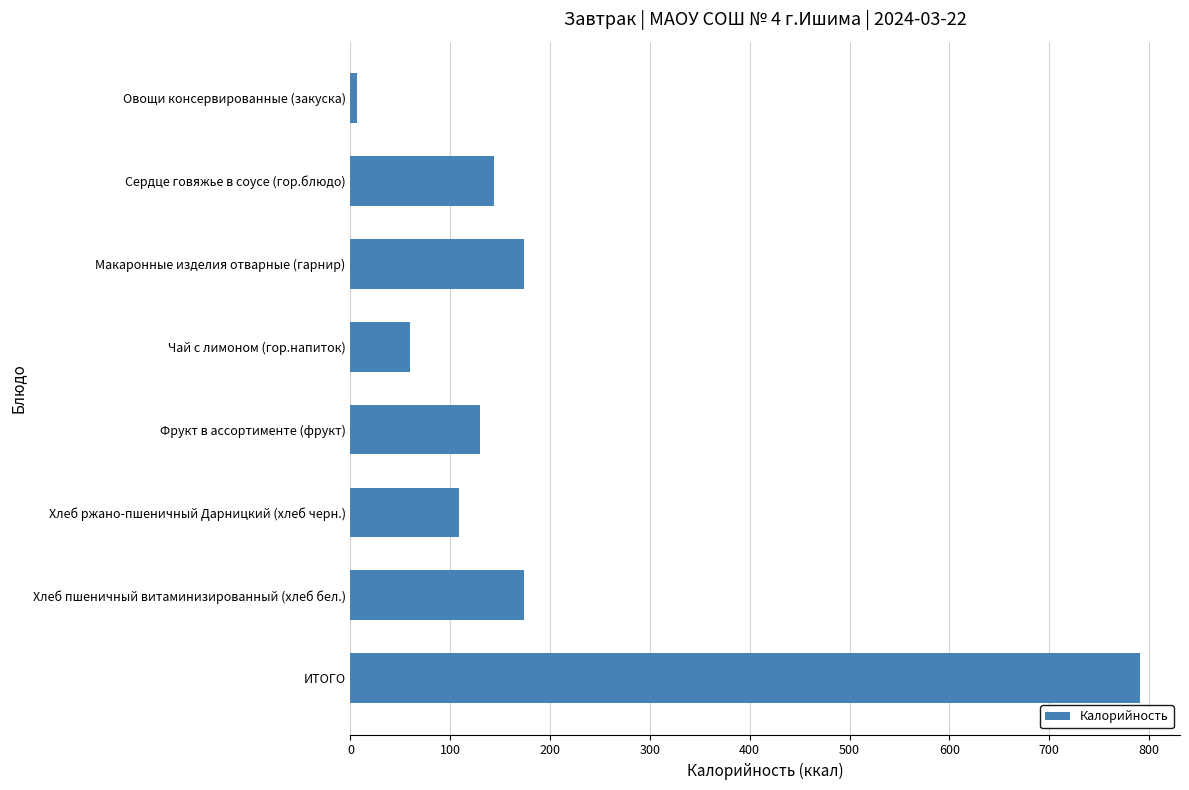

What is the average value?

198.6